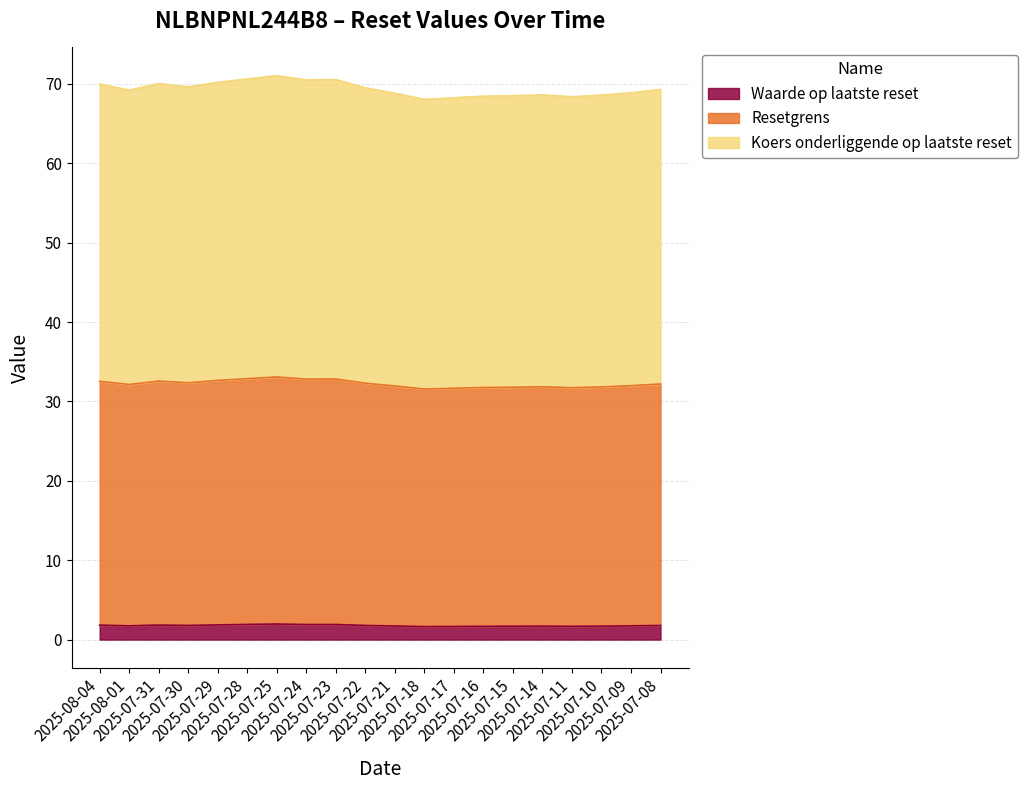

What position from the left is 2025-07-22?

10